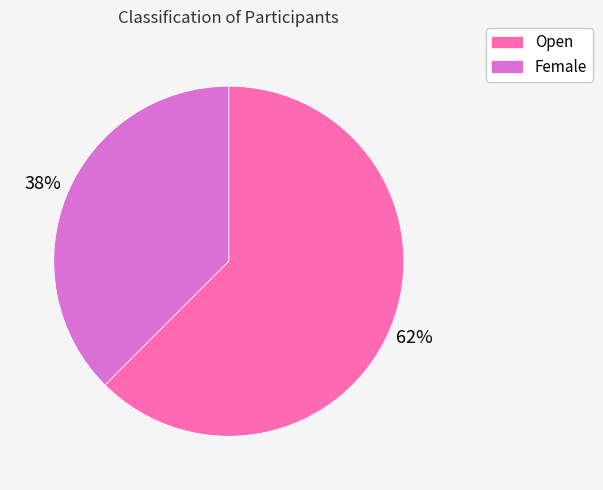

How many slices are in this pie chart?

2